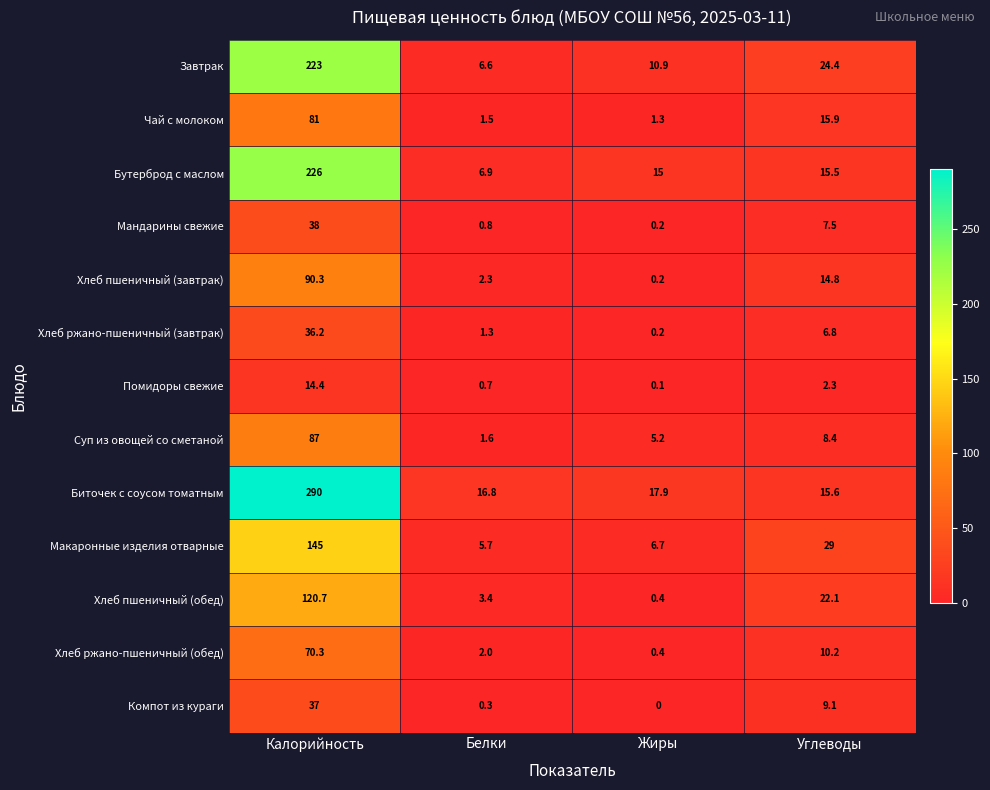

What is the approximate value of Мандарины свежие at Калорийность?

38.0